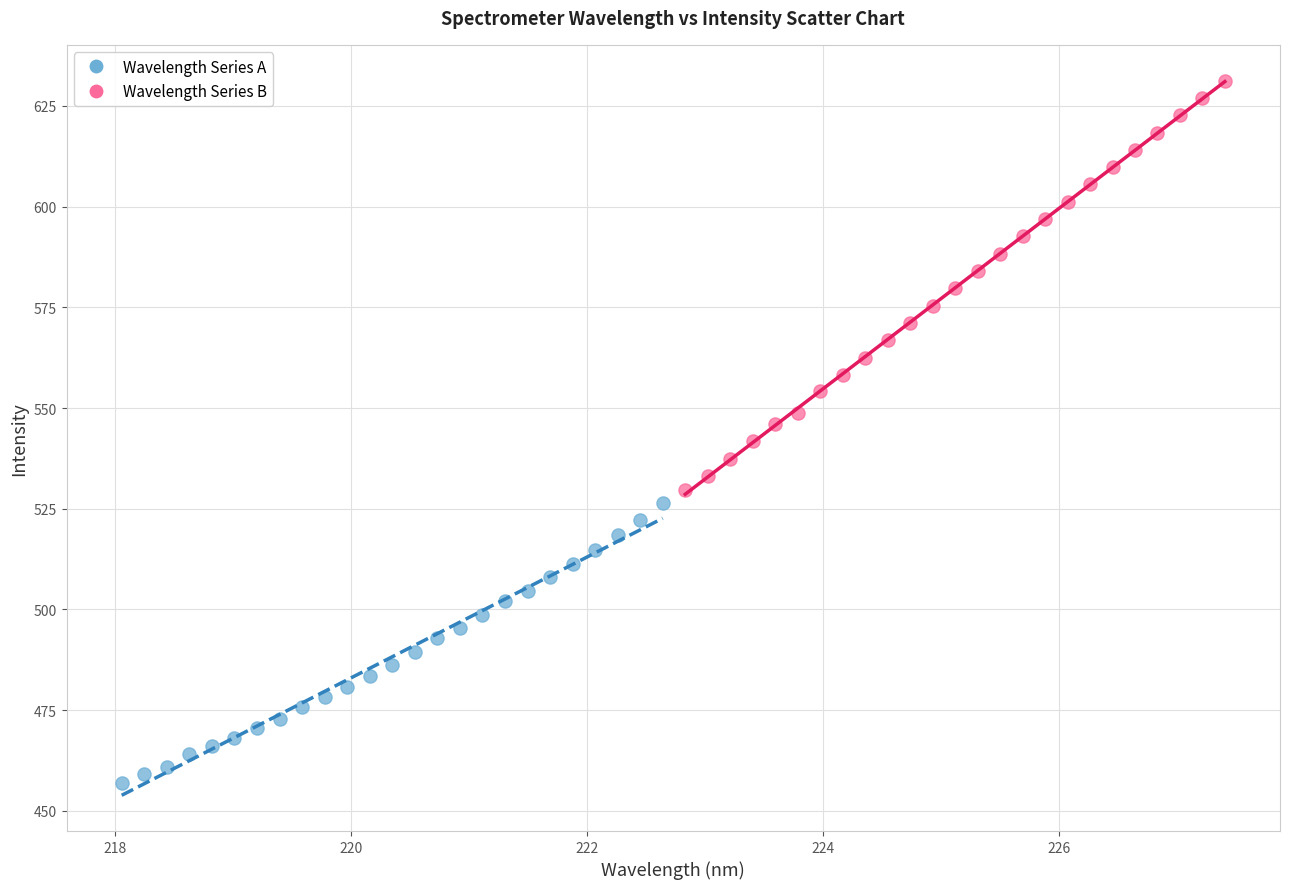

Which series has the largest Y range (max minus min)?

Wavelength Series B